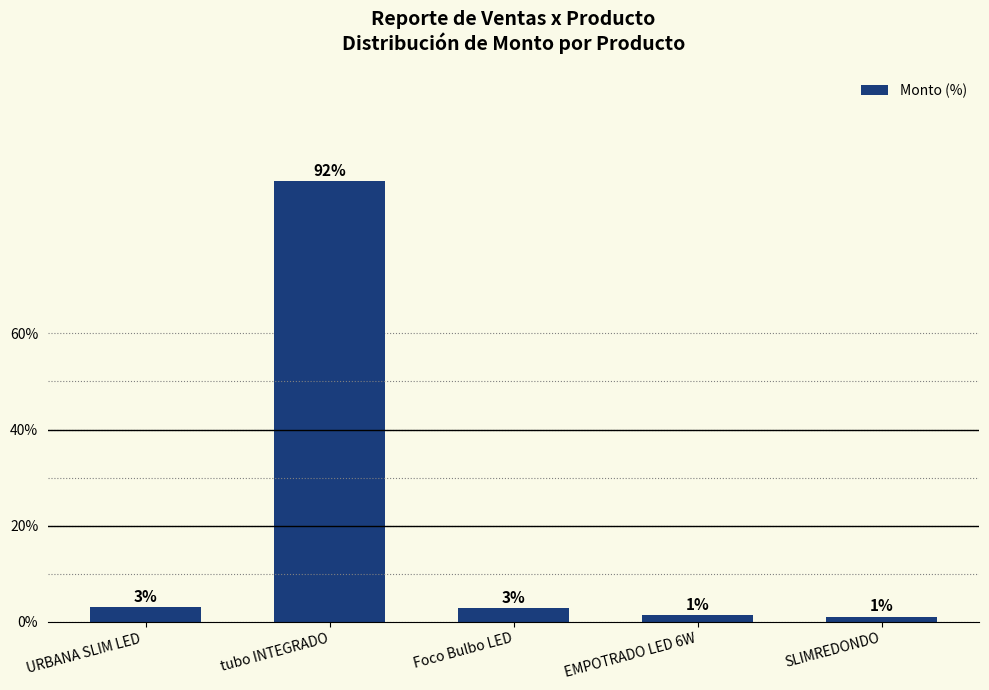

Reading left to right, list all the values displayed in this chart.

3.1	91.7	2.8	1.4	1.1